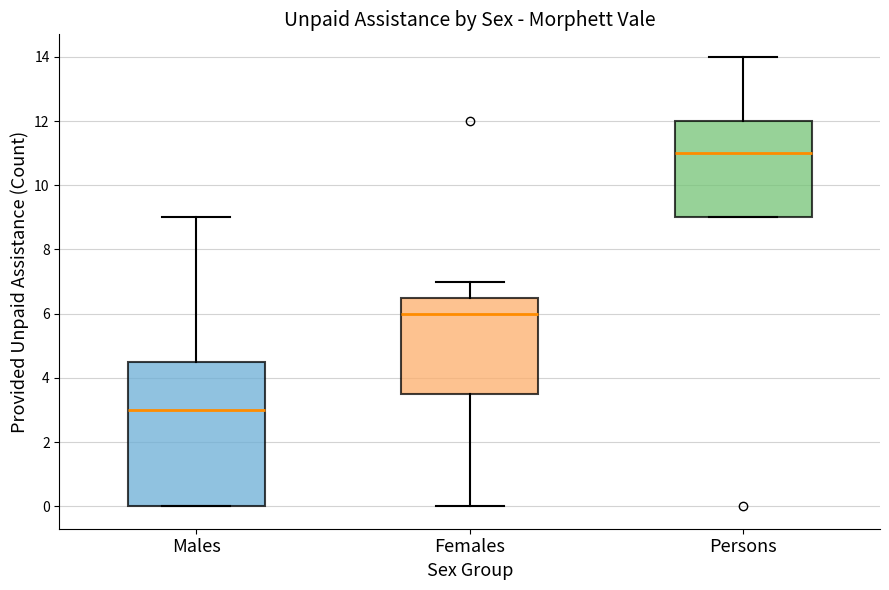

Which box's median line is the highest?

Persons